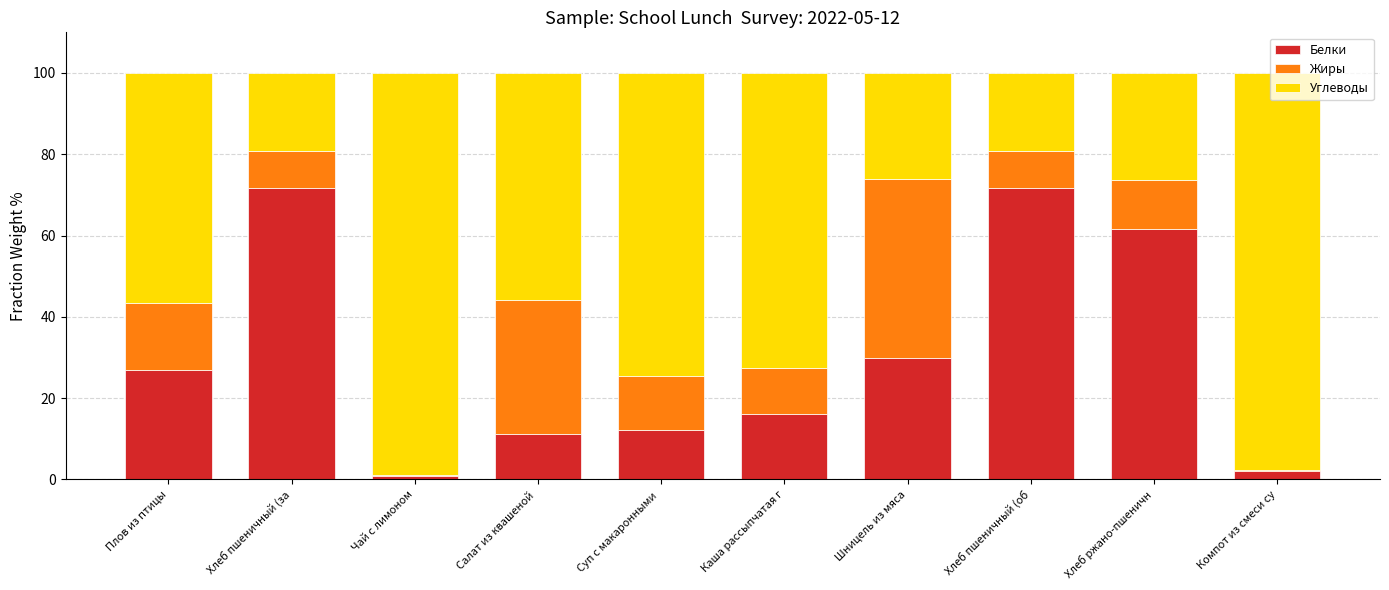

What is the total value across all series at Хлеб пшеничный (за?

100.0